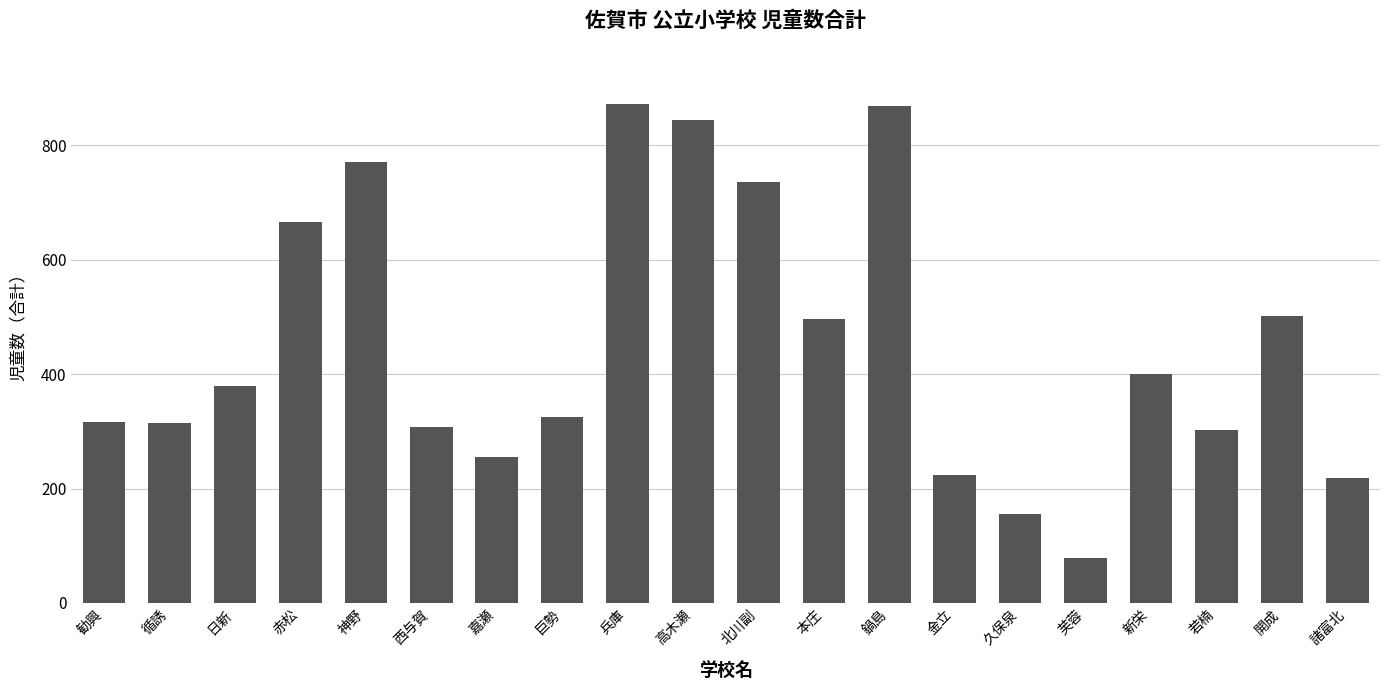

What is the value of the 7th bar from the left?

255